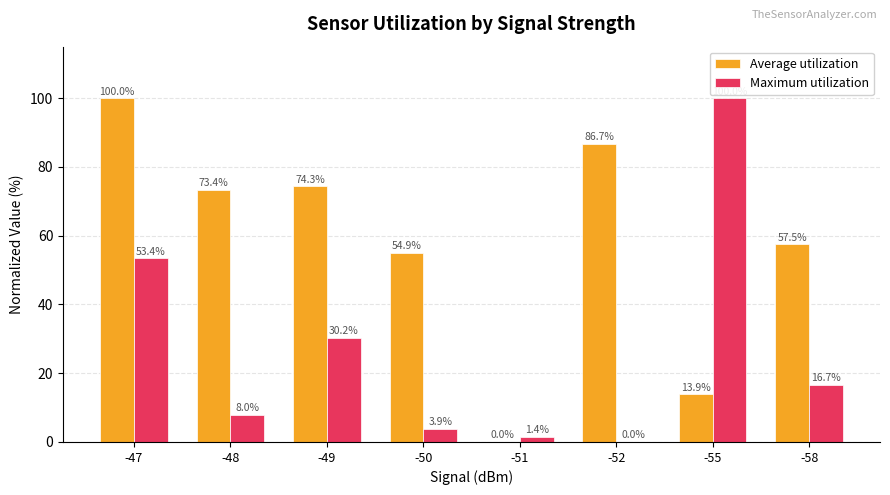

What is the sum of the Maximum utilization values at -51 and -55?

101.4